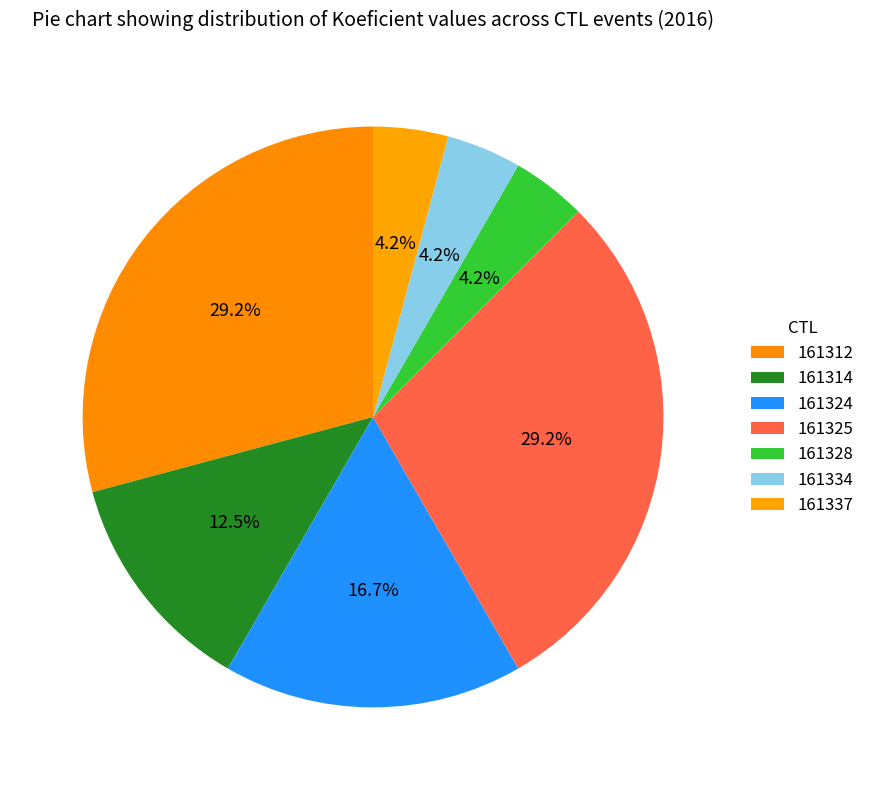

What is the ratio of the value at 161325 to the value at 161314?

2.3